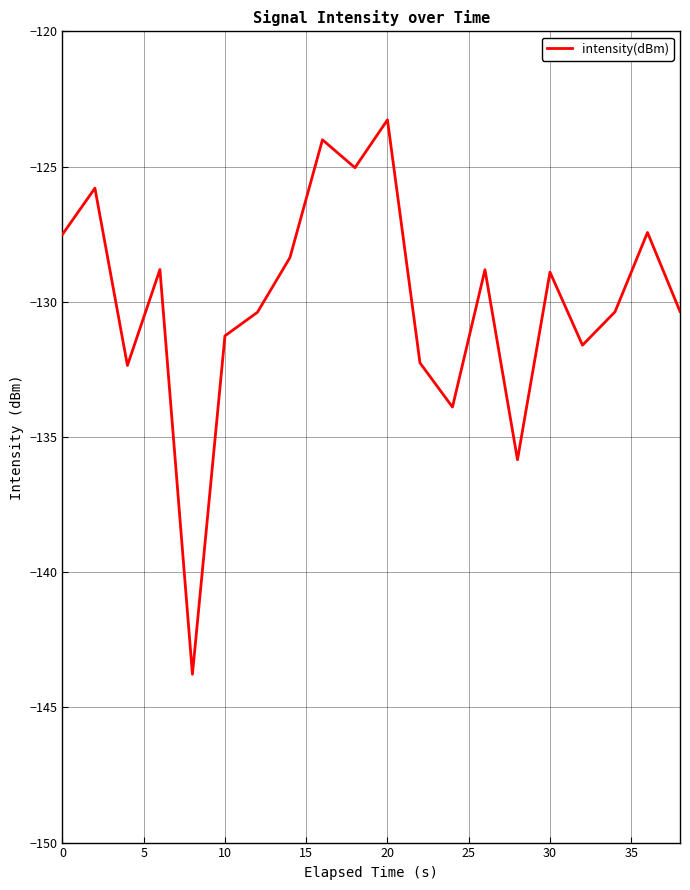

What is the difference between the maximum and minimum values?

20.5